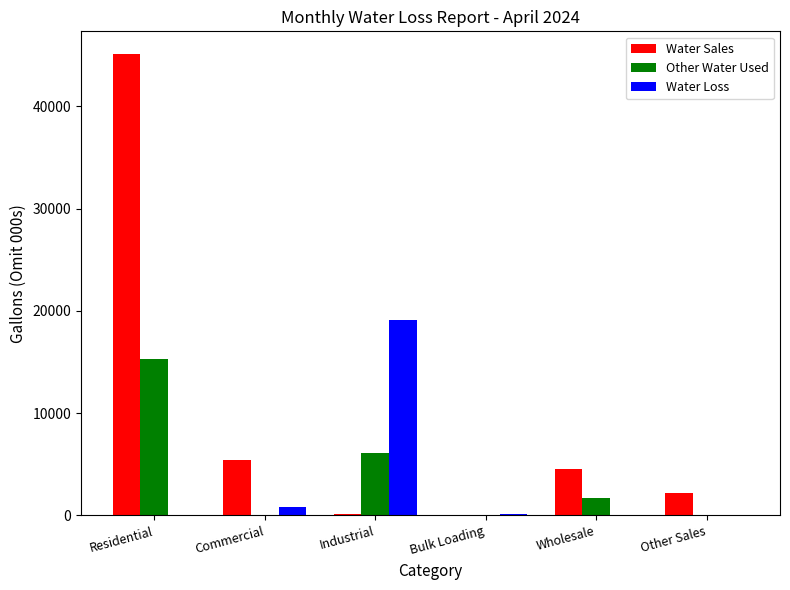

Where does the Water Loss series first go above 99?

Commercial